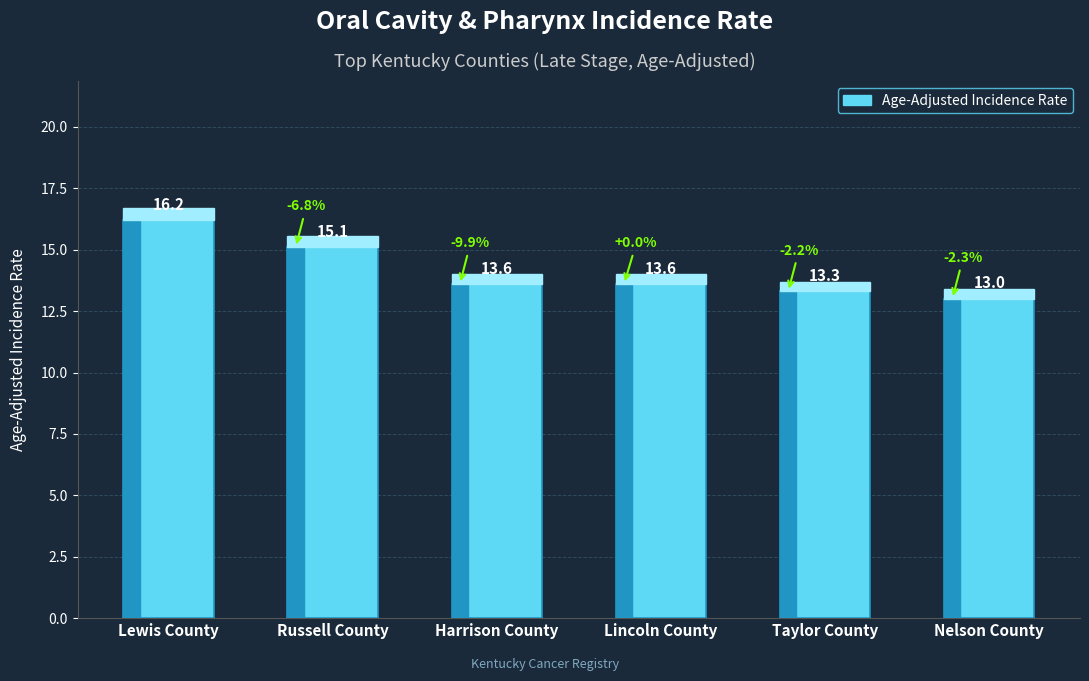

What is the label of the 4th bar from the right?

Harrison County